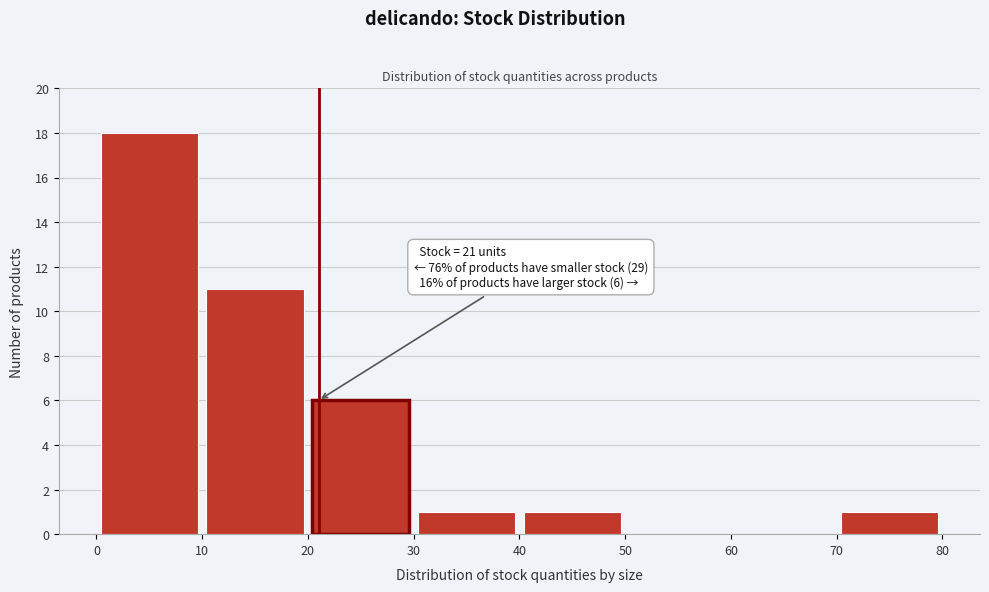

Over which range of the x-axis is the bar tallest?

0 to 10